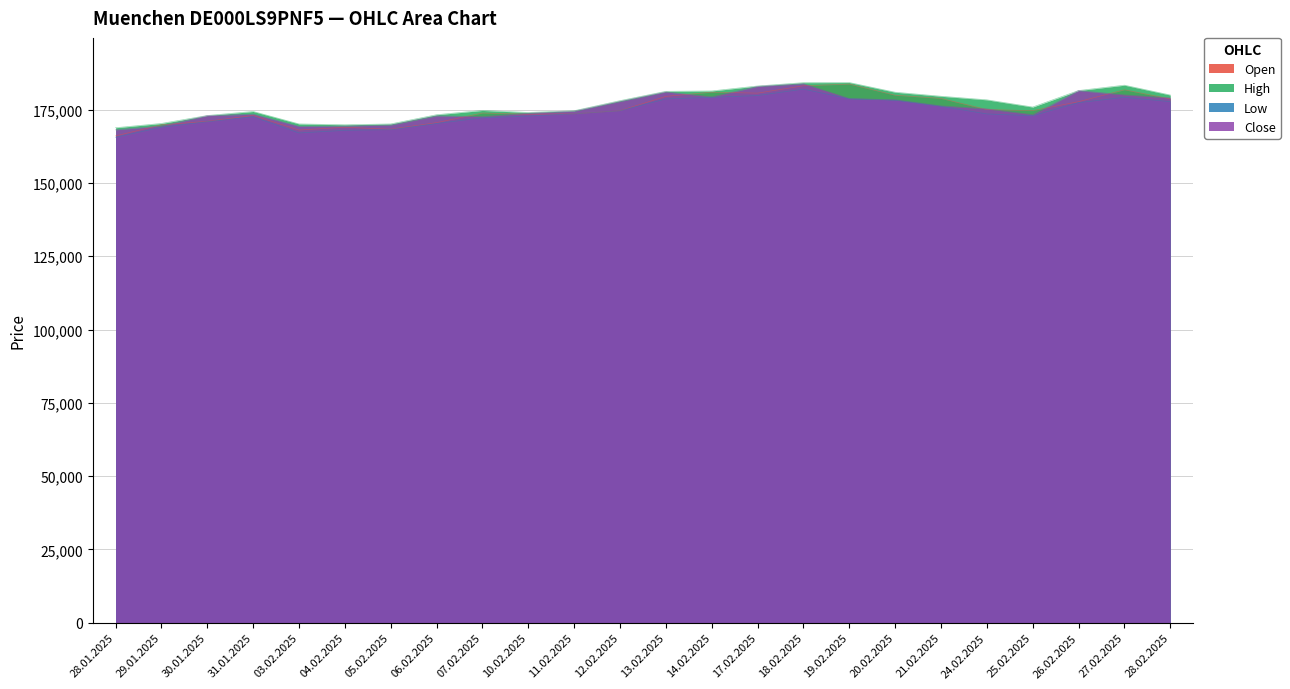

What are all the series names shown in the legend?

Open, High, Low, Close